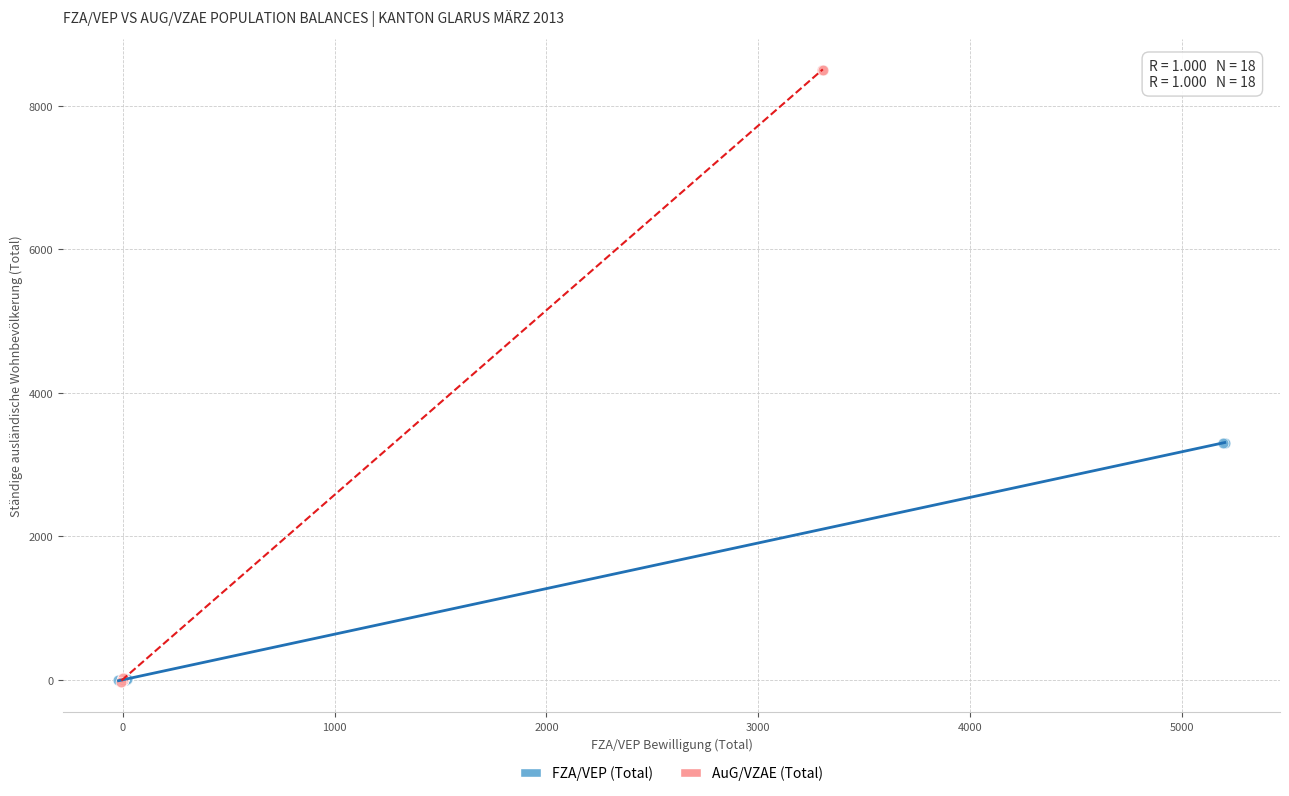

Which series contains the highest Y value?

AuG/VZAE (Total)